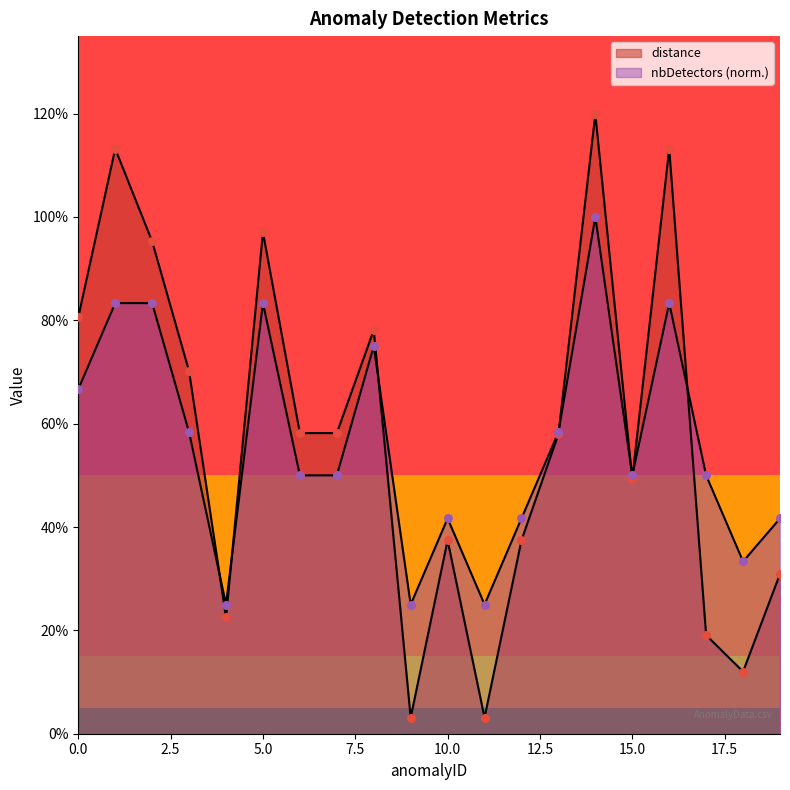

Which series contains the highest Y value?

distance